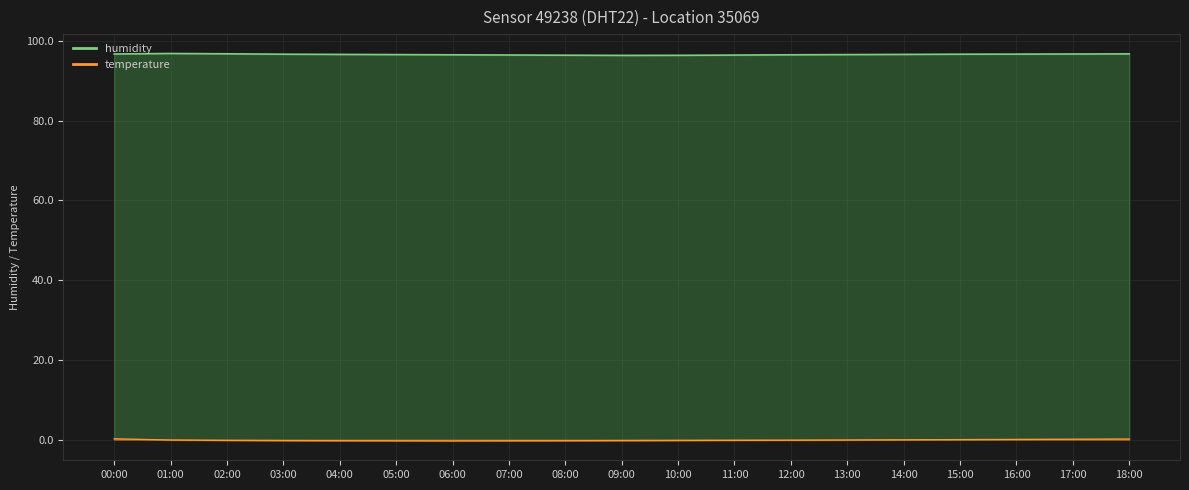

Which has a higher value, 12:00 or 13:00?

13:00